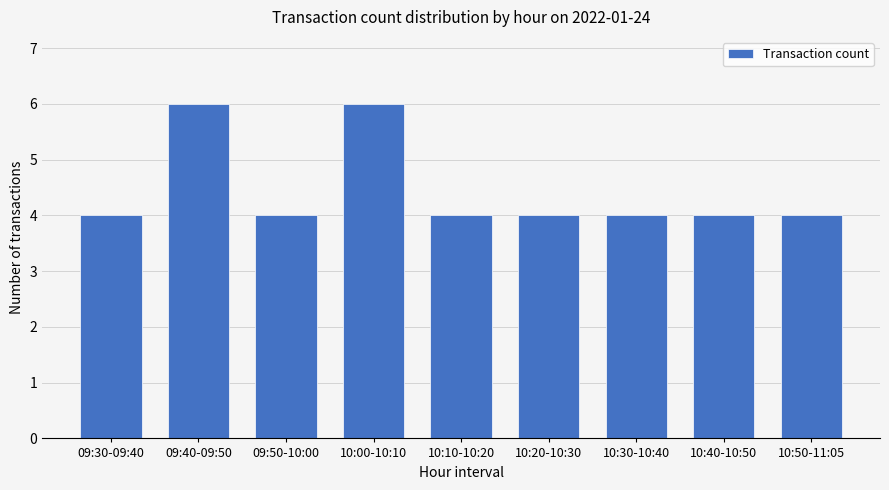

Approximately how many times larger is the value at 09:50-10:00 compared to 10:20-10:30?

1.0